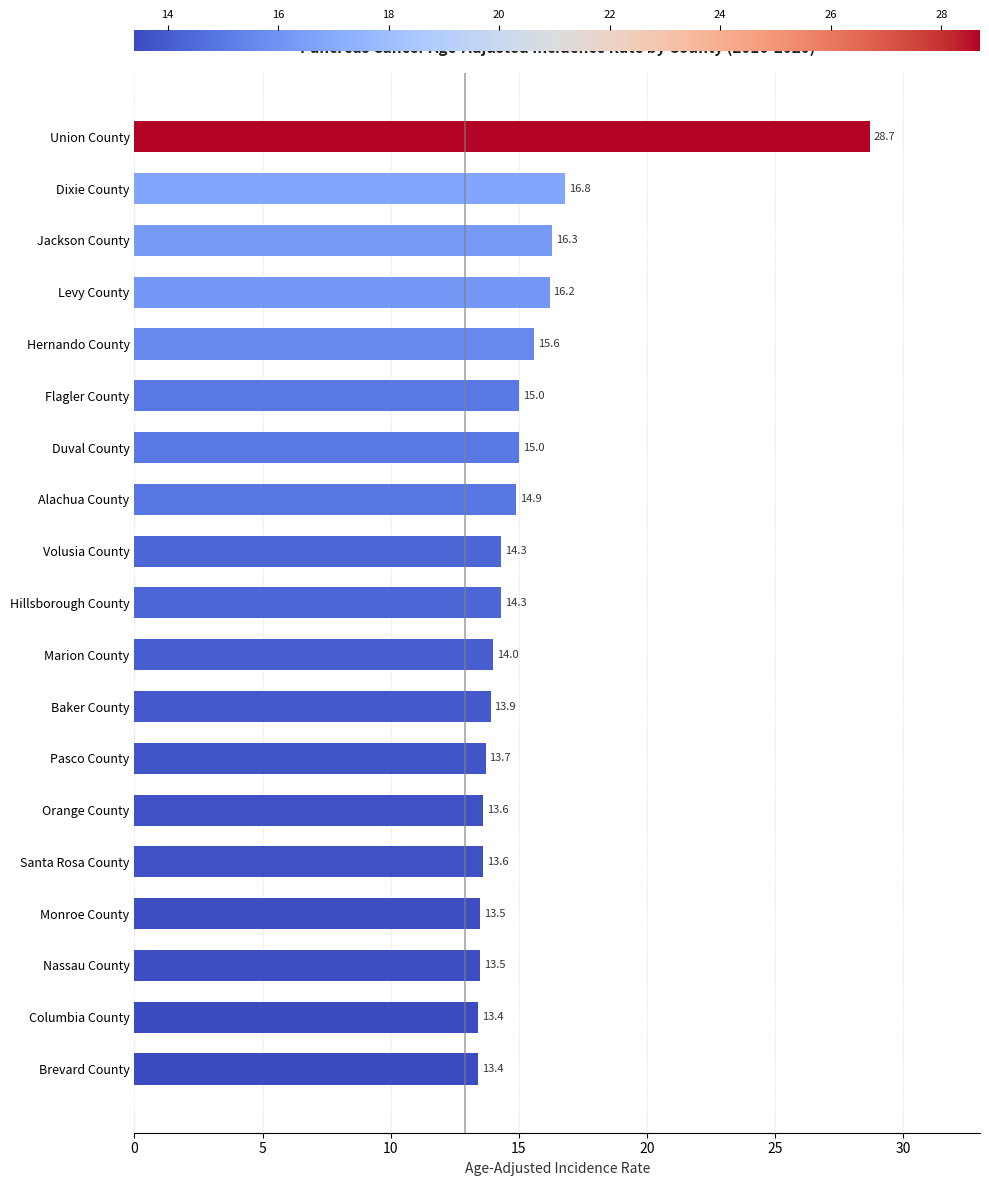

What is the value of the 13th bar from the top?

13.7